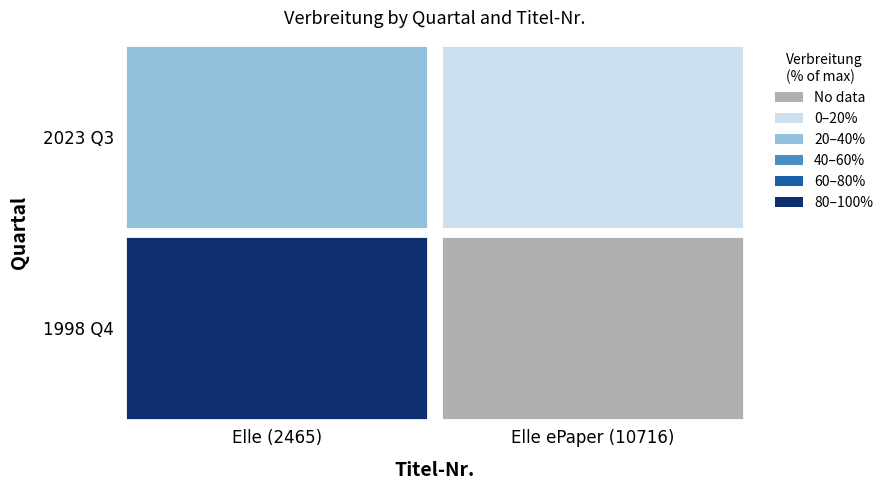

Reading left to right, extract all data points from this chart.

2465_20233=95654	10716_20233=7419	2465_19984=213224